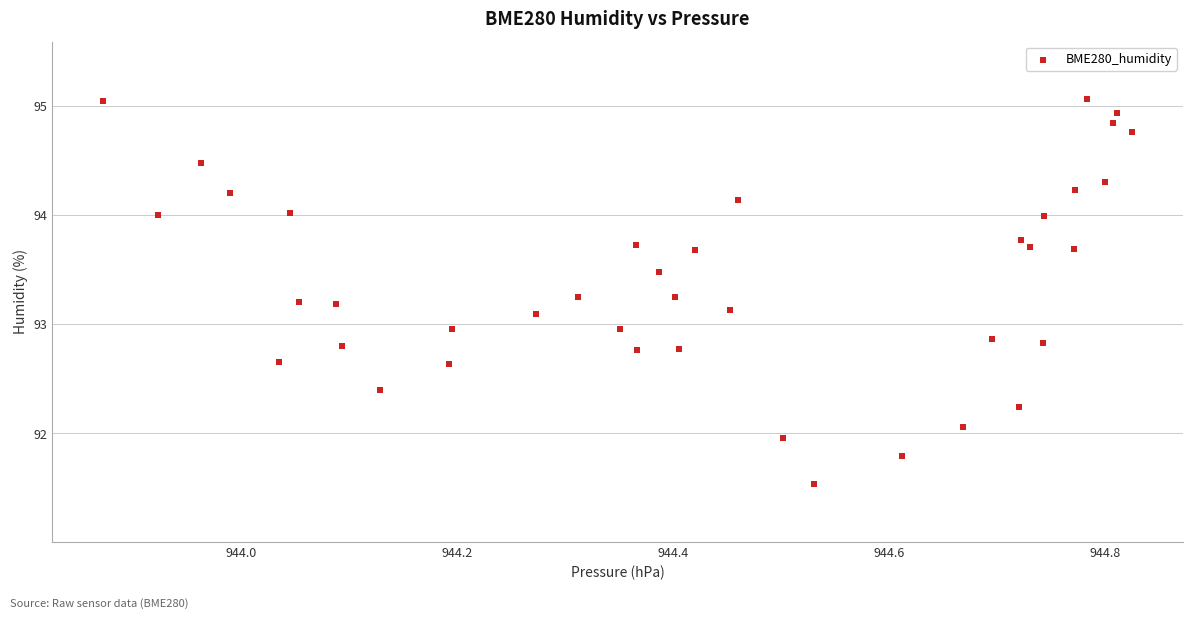

What is the range of X values (max minus min)?

1.0